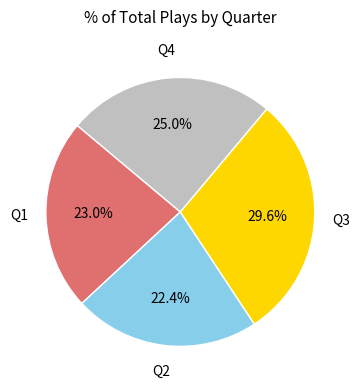

Is there any slice that represents more than half of the pie?

No